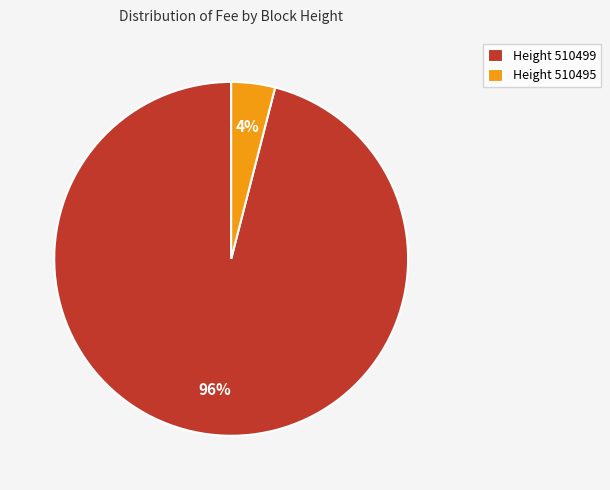

Does any single category account for the majority?

Yes